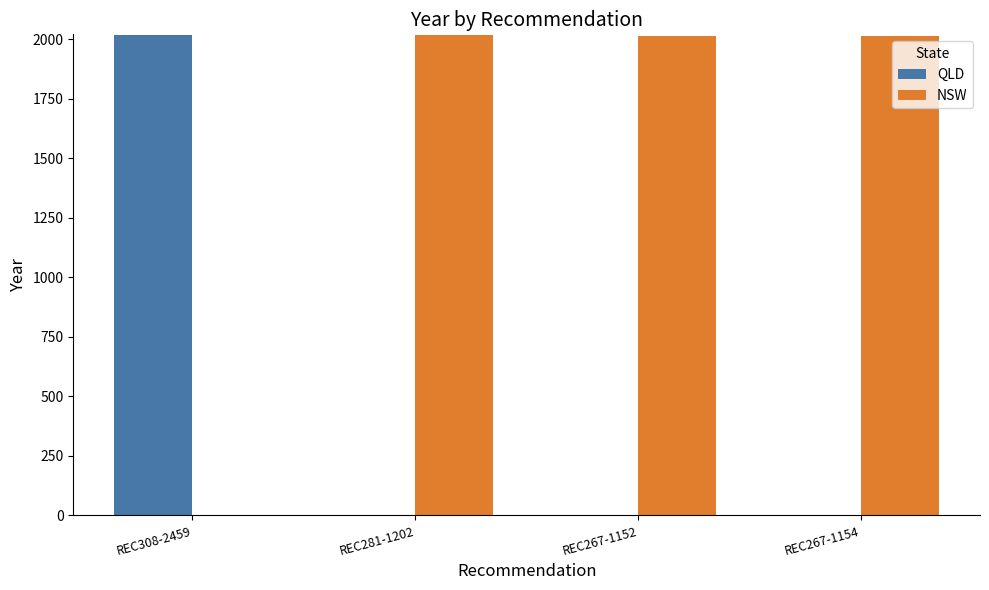

Is it true that QLD equals 0 at REC281-1202?

True